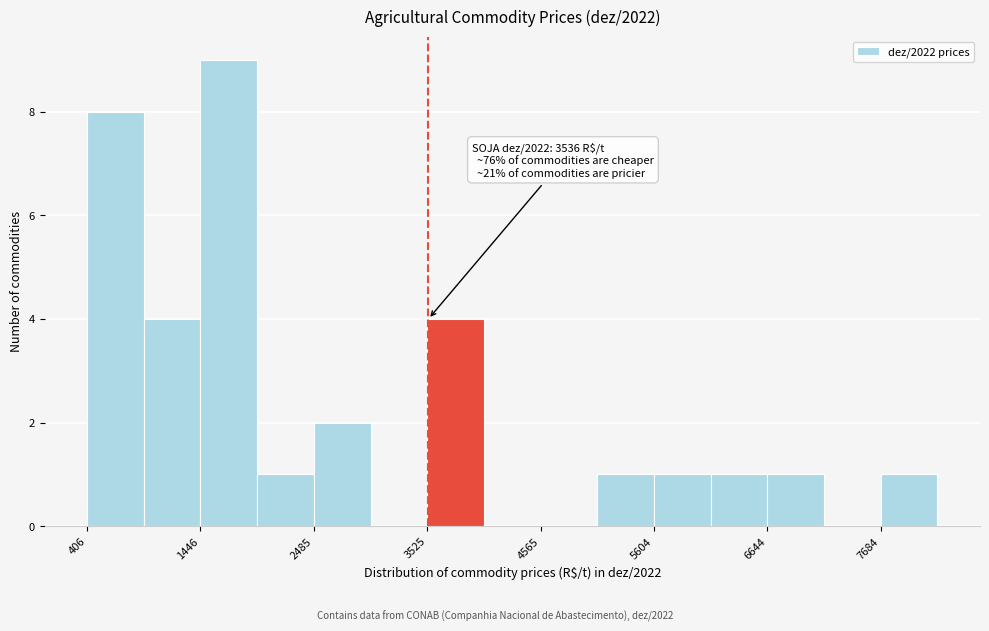

Around what value on the x-axis is the tallest bar? Give the approximate position of its centre, as read against the axis.

1800